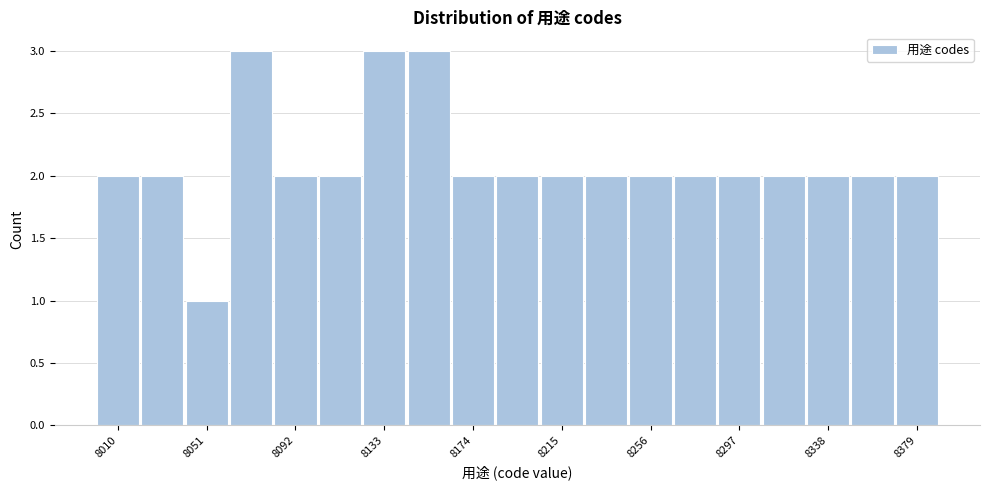

Reading left to right, transcribe this chart: for each bar, give the range it covers on the x-axis and its height. Neither the bar edges nor the heights are printed on the chart, so give them approximately, as read against the axes.

8000 to 8020: 2
8020 to 8040: 2
8040 to 8060: 1
8060 to 8080: 3
8080 to 8105: 2
8105 to 8125: 2
8125 to 8145: 3
8145 to 8165: 3
8165 to 8185: 2
8185 to 8205: 2
8205 to 8225: 2
8225 to 8245: 2
8245 to 8265: 2
8265 to 8285: 2
8285 to 8310: 2
8310 to 8330: 2
8330 to 8350: 2
8350 to 8370: 2
8370 to 8390: 2